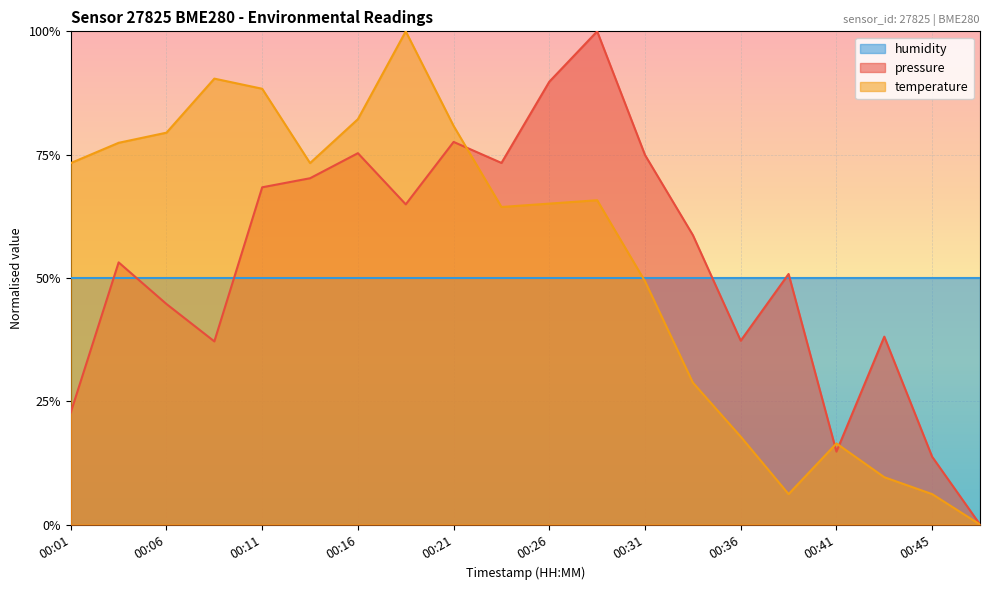

Does the chart display data point markers on the line(s)?

No